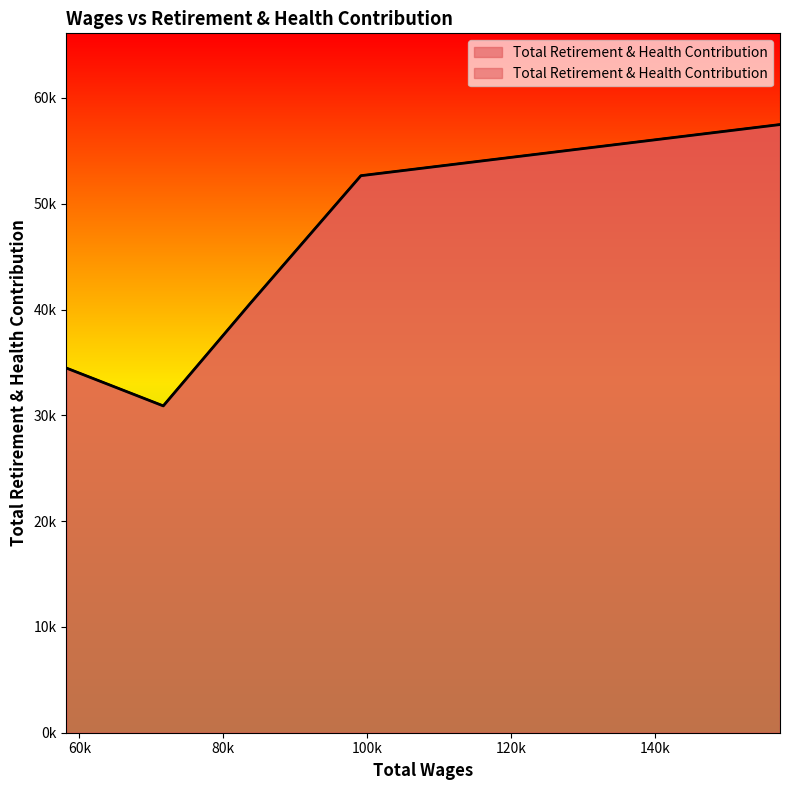

True or false: the data shows 57484 at 157435.0.

True